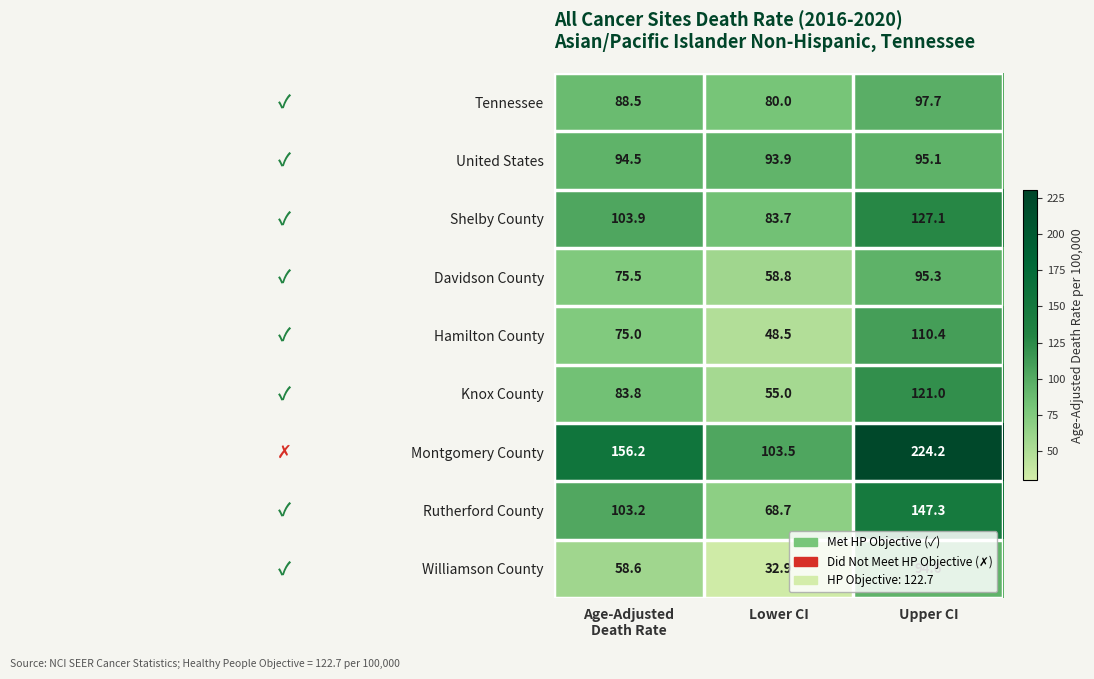

What is the spread (max minus min) of values at Lower CI?

70.6